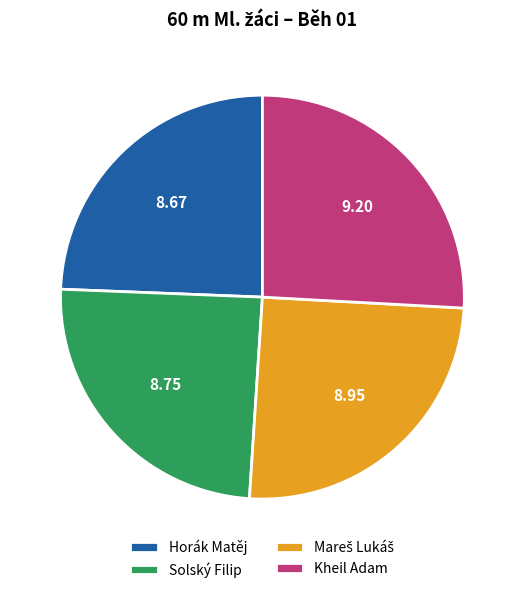

Does Horák Matěj represent more than half of the total?

No